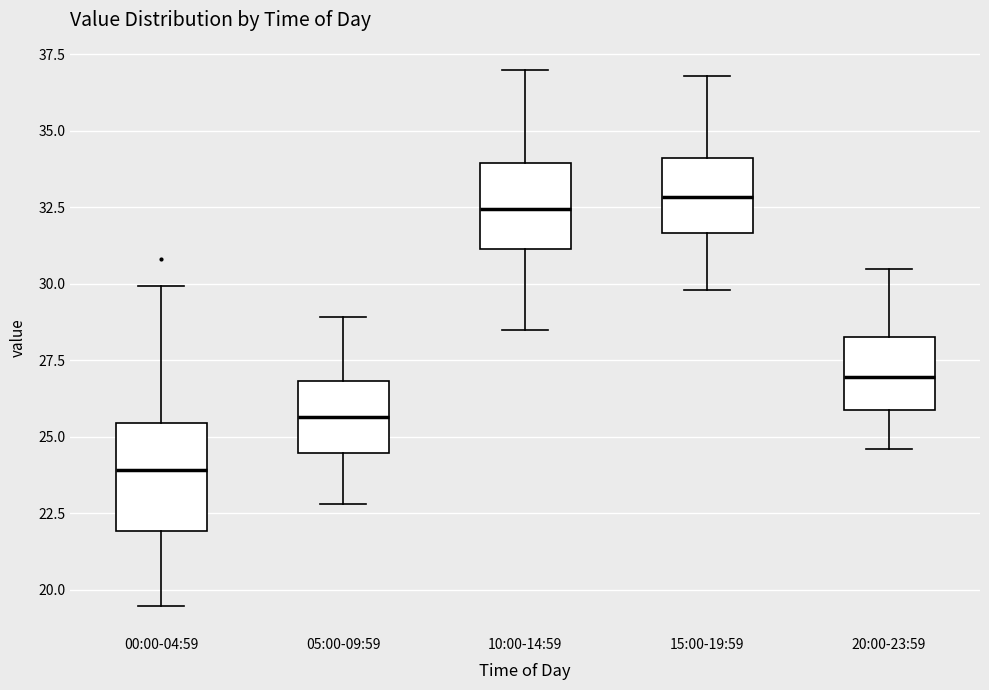

Reading left to right, read every box against the y-axis: the position of its median line, the range the box covers, and the ends of its whiskers. The values are not printed on the chart, so give them approximately, as read against the axis.

00:00-04:59: median 24.0, box 22.0 to 25.5, whiskers 19.5 to 30.0
05:00-09:59: median 25.5, box 24.5 to 27.0, whiskers 23.0 to 29.0
10:00-14:59: median 32.5, box 31.0 to 34.0, whiskers 28.5 to 37.0
15:00-19:59: median 33.0, box 31.5 to 34.0, whiskers 30.0 to 37.0
20:00-23:59: median 27.0, box 26.0 to 28.5, whiskers 24.5 to 30.5